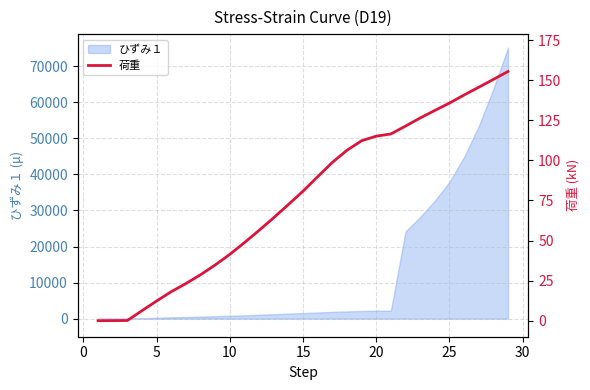

How many values are below 80?

14